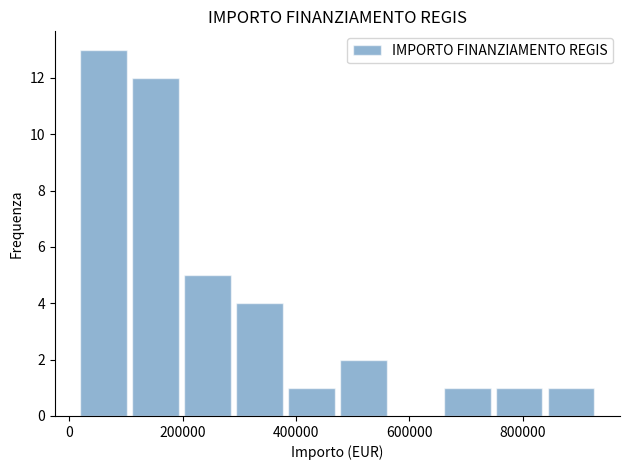

Reading left to right, list every bar in this chart as the range it spans on the x-axis followed by its height. Neither the bar edges nor the heights are printed on the chart, so give them approximately, as read against the axes.

20000 to 100000: 13
100000 to 200000: 12
200000 to 300000: 5
300000 to 380000: 4
380000 to 480000: 1
480000 to 560000: 2
560000 to 660000: 0
660000 to 740000: 1
740000 to 840000: 1
840000 to 940000: 1